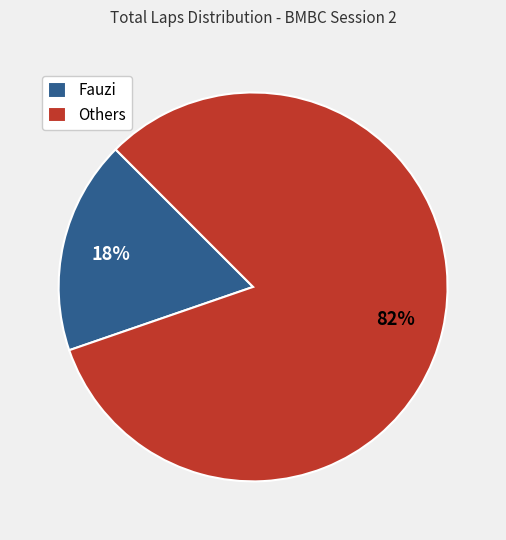

How many segments does this pie chart have?

2